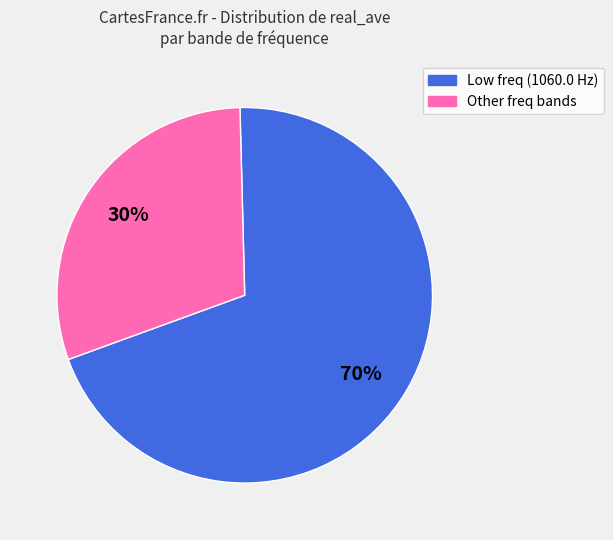

How many segments does this pie chart have?

2